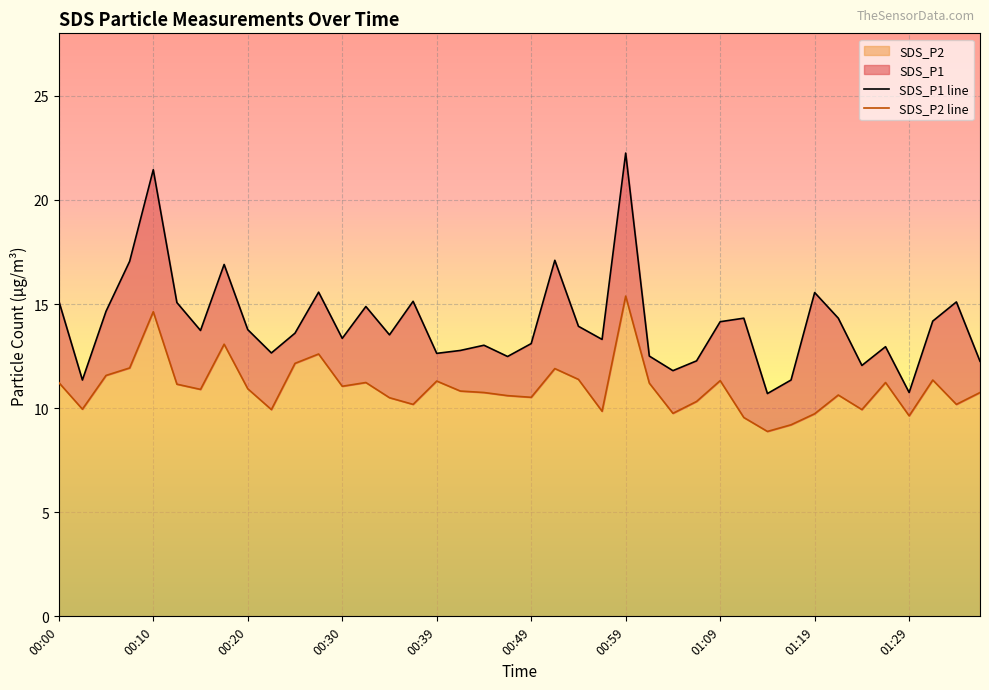

What is the minimum value for SDS_P2?

8.9